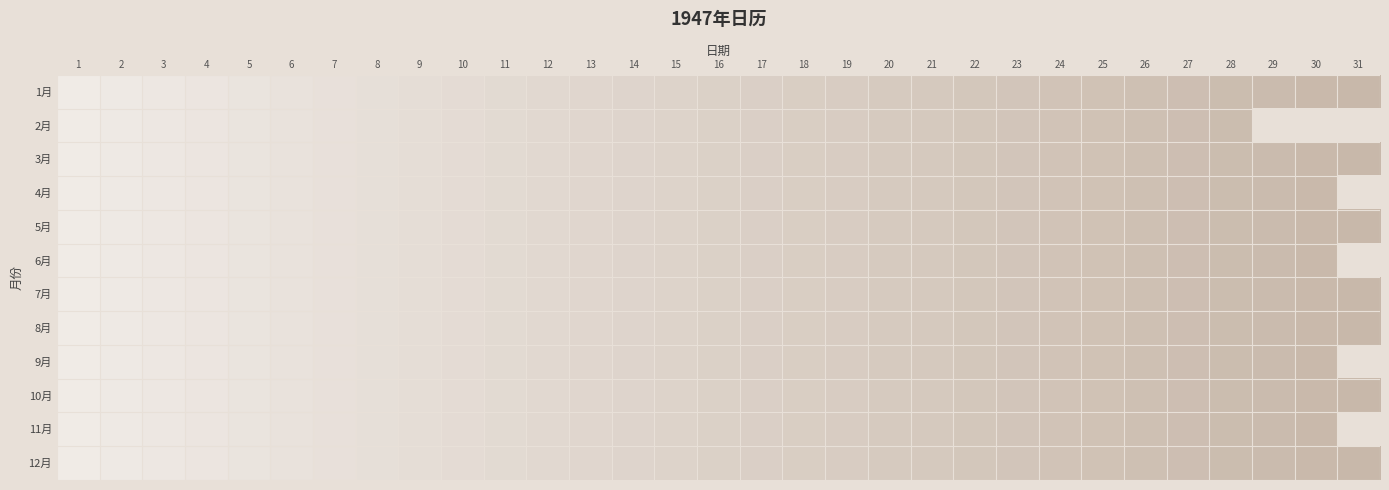

Where does the 11月 series first go above 16?

17